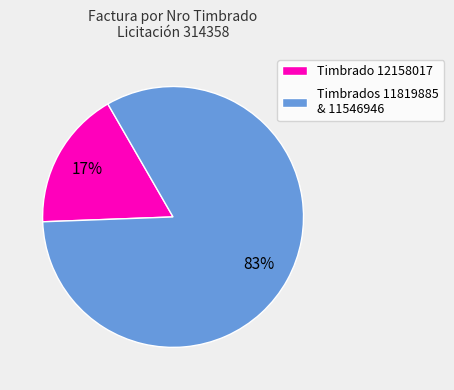

To the nearest percent, what is the average slice percentage?

50%